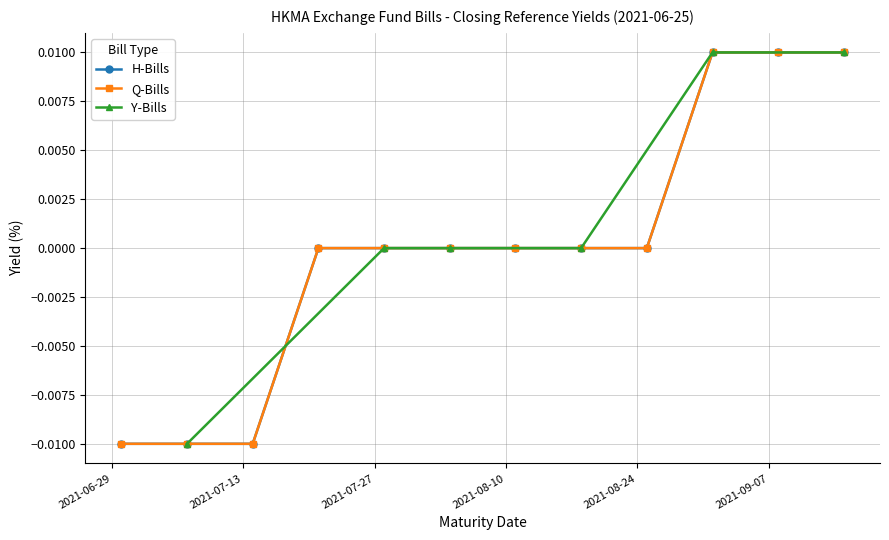

Between 2021-07-07 and 2021-08-18, which series saw the biggest shift?

Y-Bills